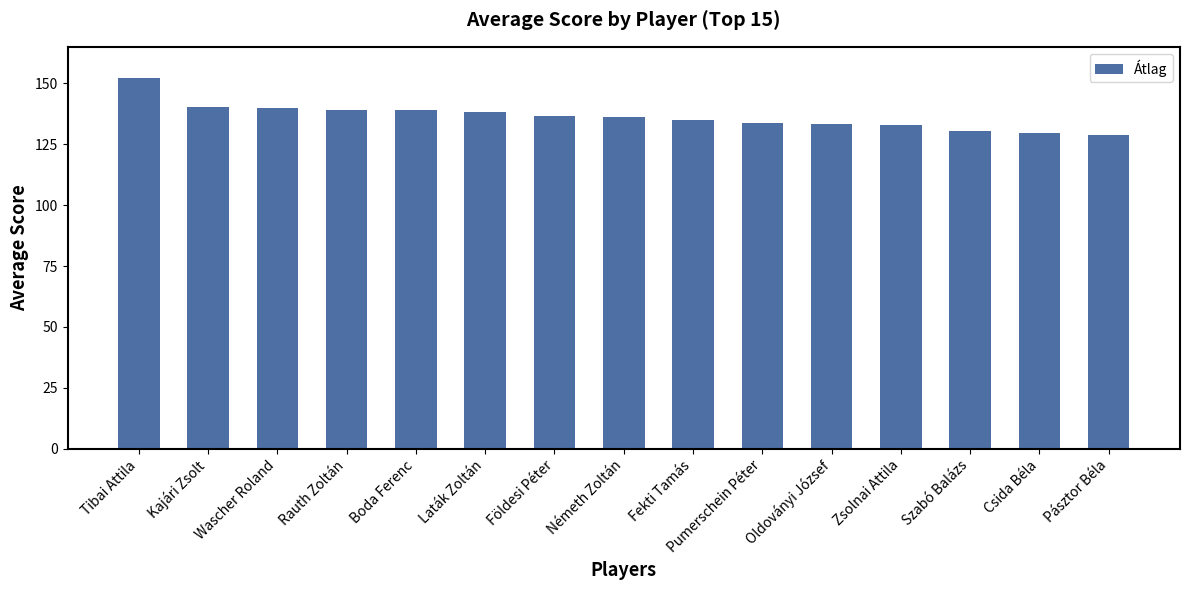

Approximately how many times larger is the value at Csida Béla compared to Laták Zoltán?

0.9